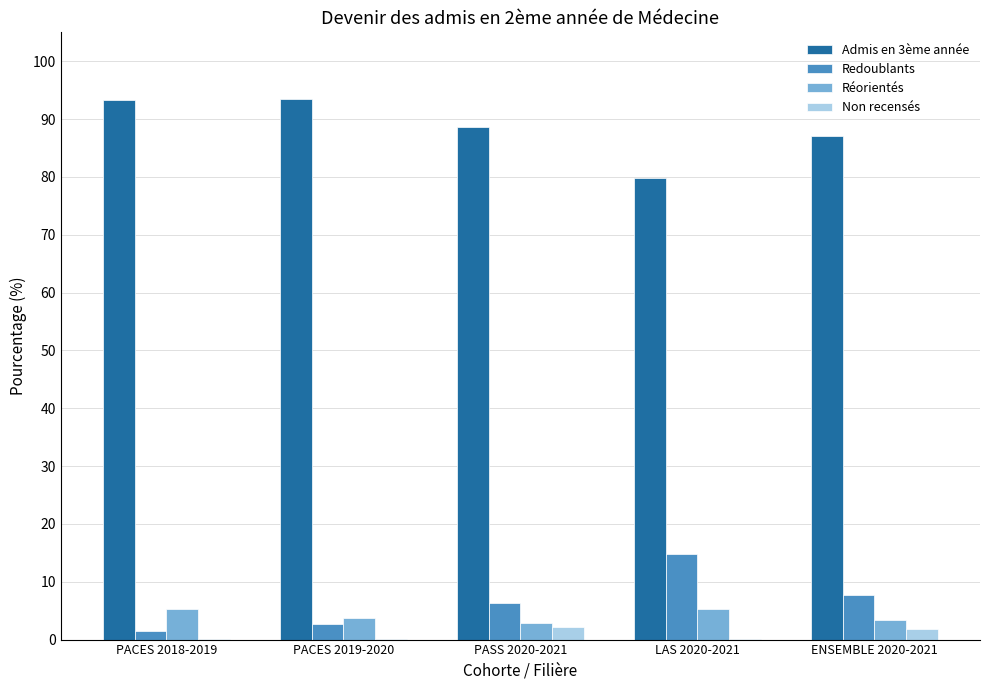

The Admis en 3ème année series shows 79.8 at LAS 2020-2021. True or false?

True